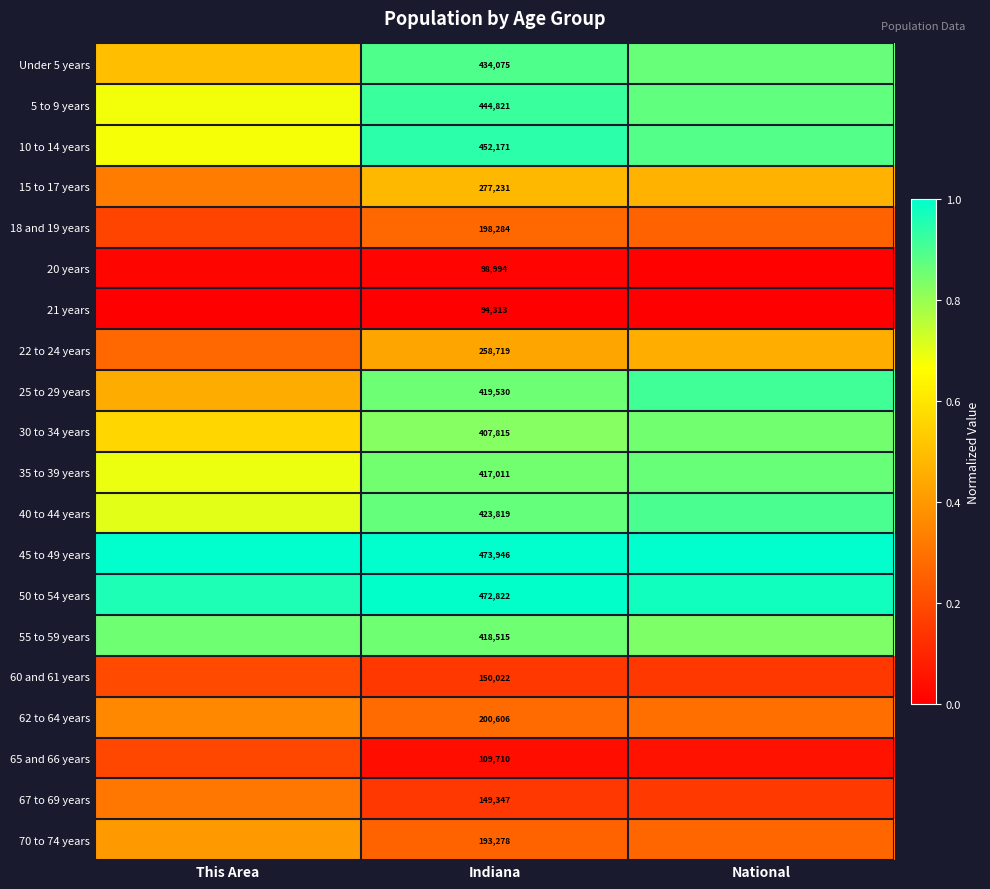

How many series are shown in this chart?

20